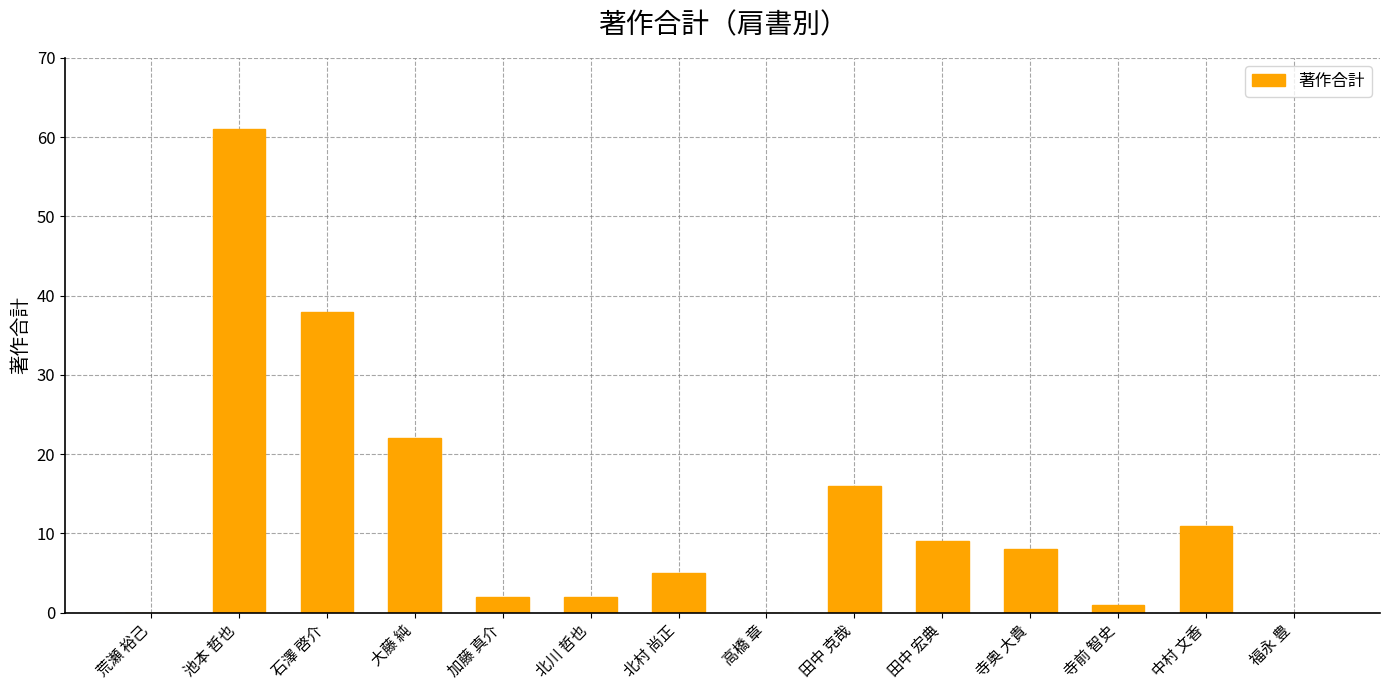

Is it true that the value at 北川 哲也 is 2?

True